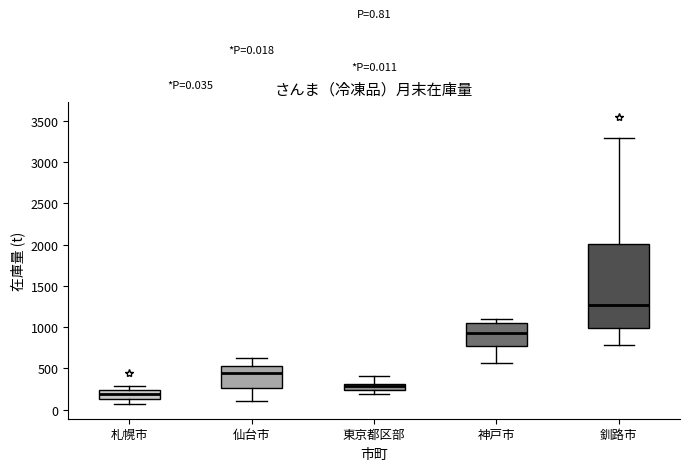

Which box's median line is the lowest?

札幌市